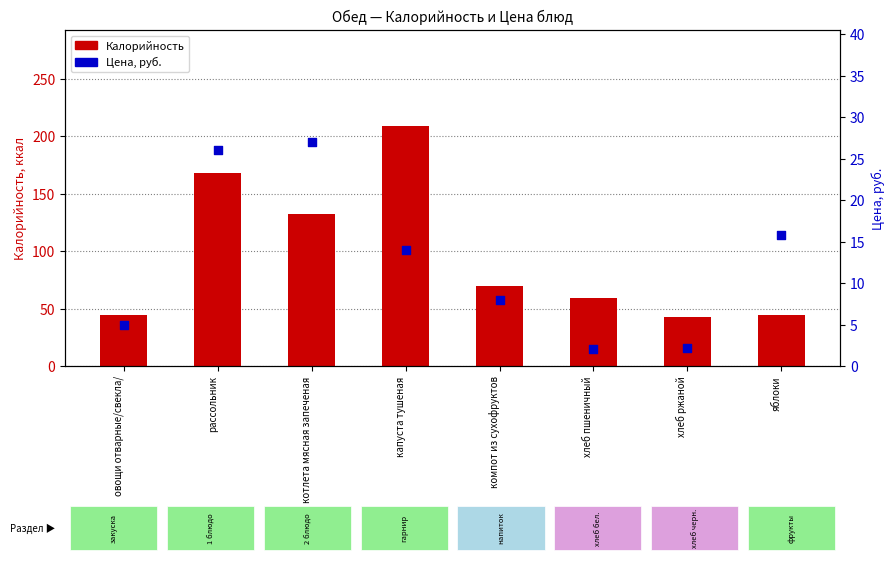

Which series reaches the maximum Y coordinate?

Калорийность